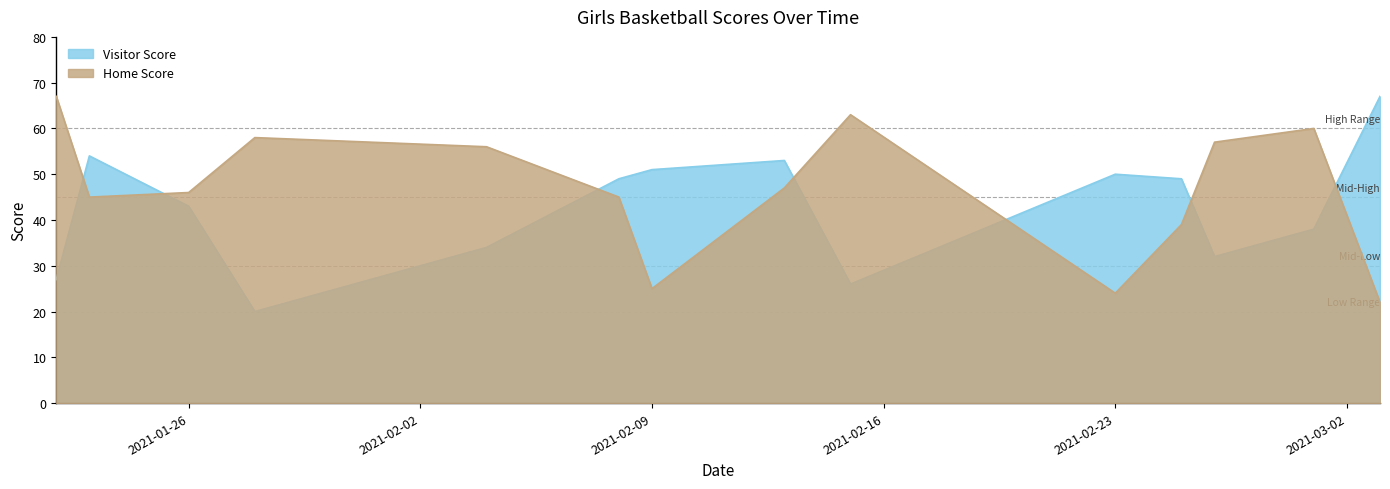

What is the label of the 4th point from the left?

2021-01-28